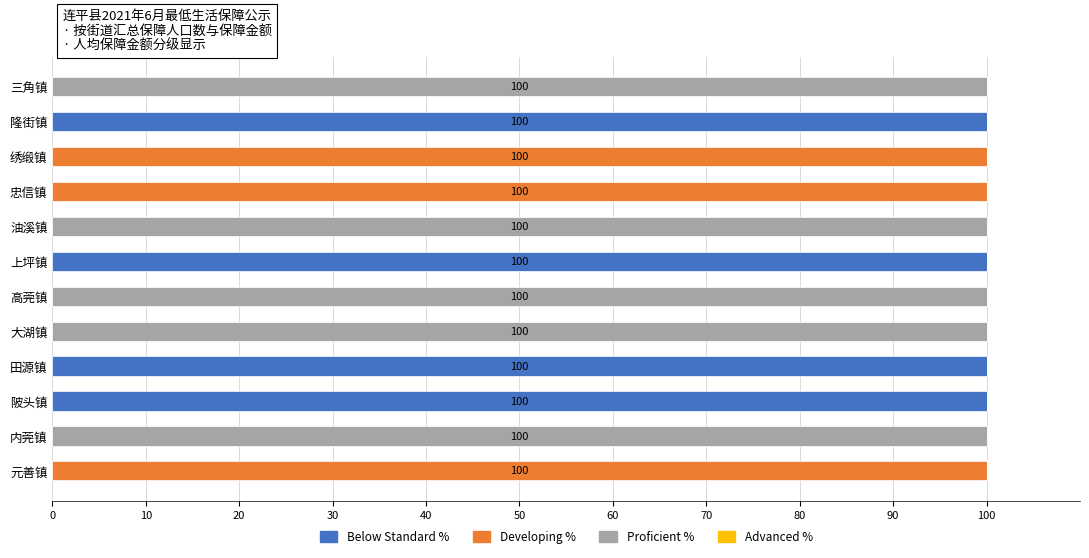

What is the total value across all series at 内莞镇?

100